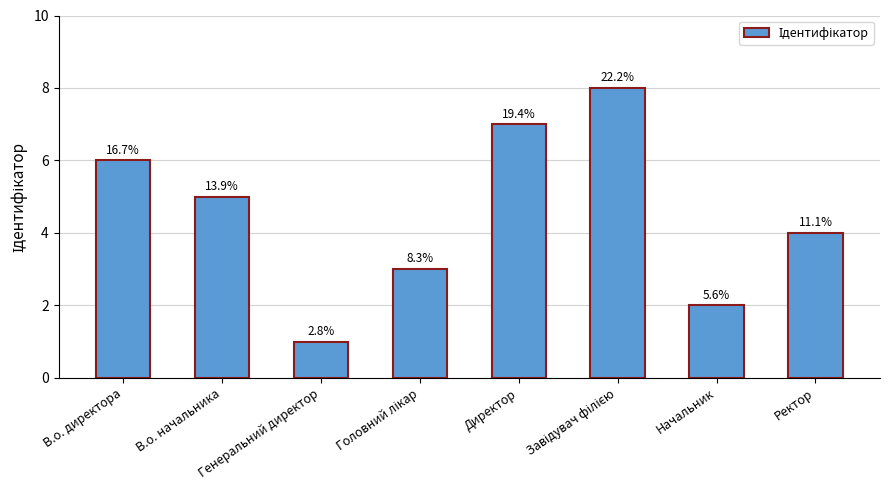

Rank the categories by value from lowest to highest.

Генеральний директор, Начальник, Головний лікар, Ректор, В.о. начальника, В.о. директора, Директор, Завідувач філією